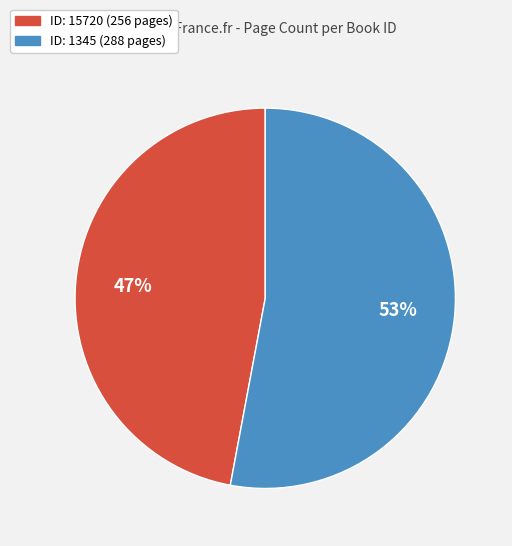

Is there a majority slice in this chart?

Yes